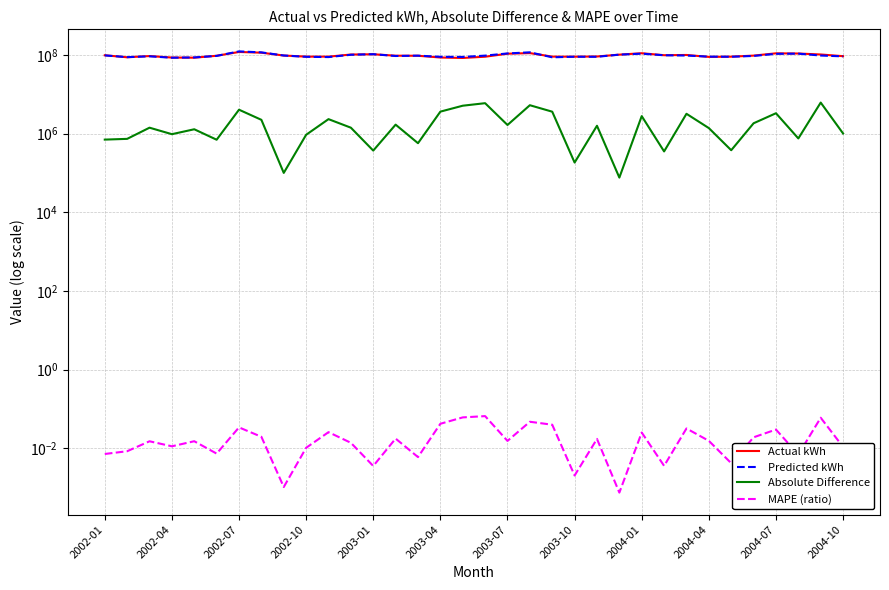

The value of MAPE (ratio) at 20 is 0.0. True or false?

True